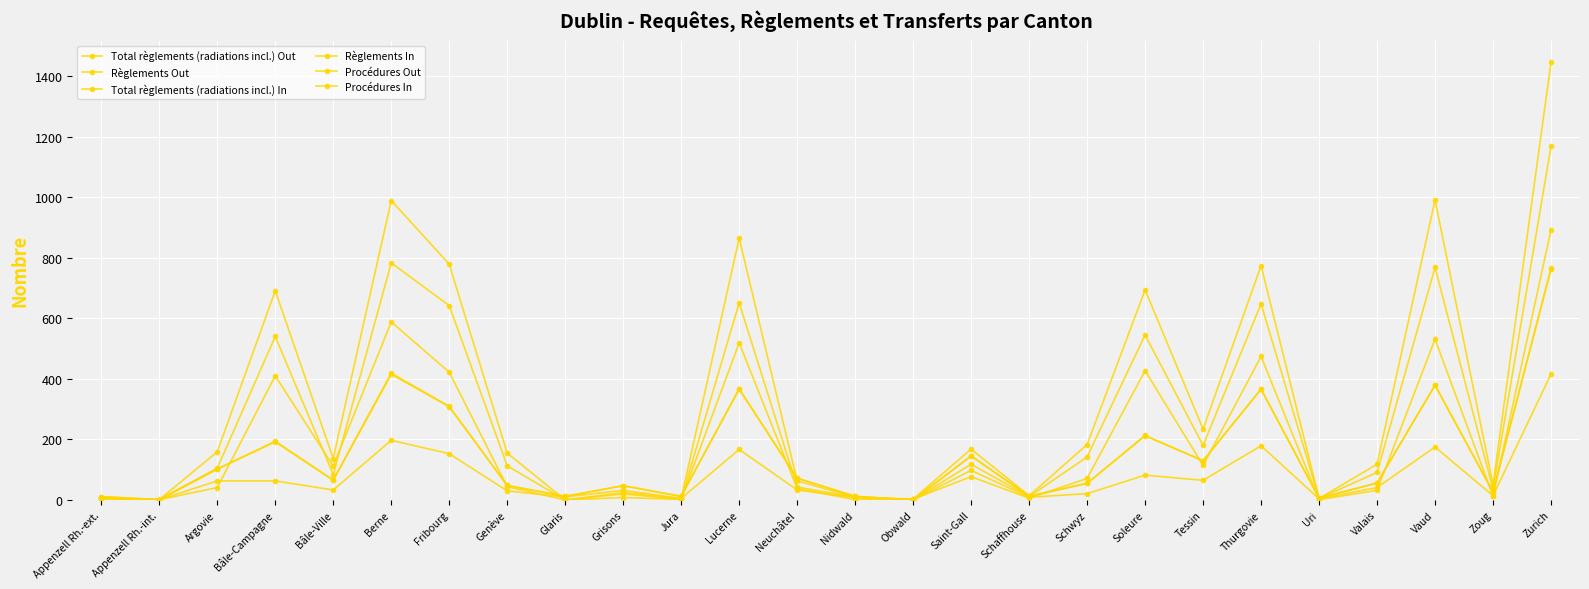

Is it true that Règlements In equals 63 at Argovie?

True